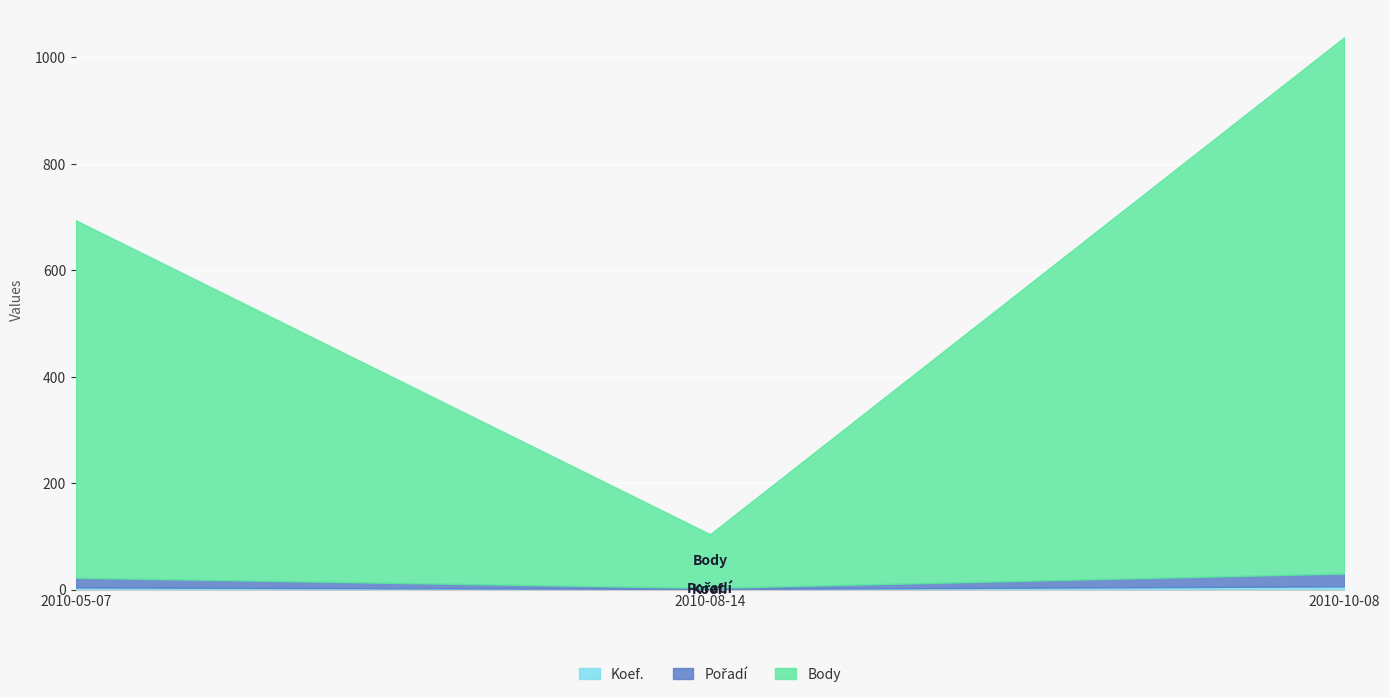

How many lines are shown in the chart?

3